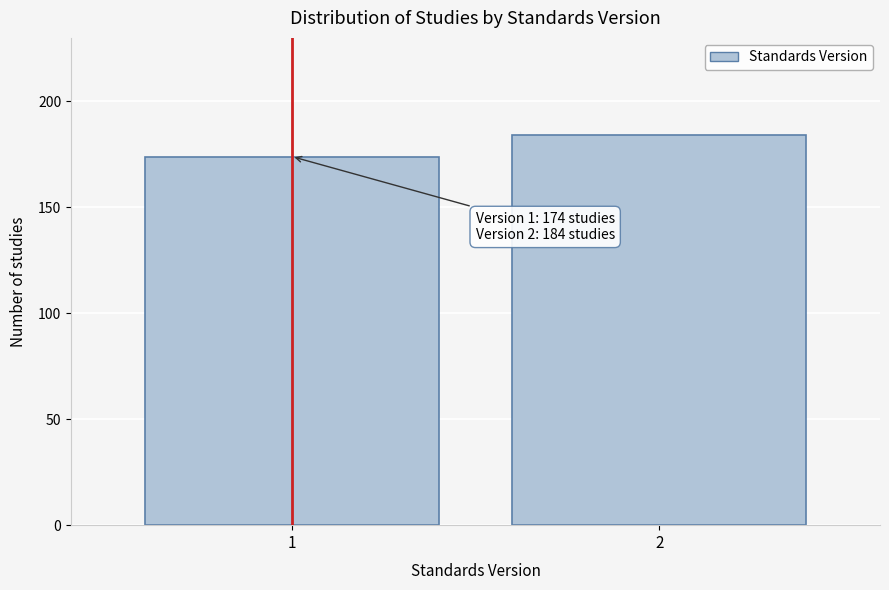

Reading right to left, what are all the values shown in this chart?

184	174